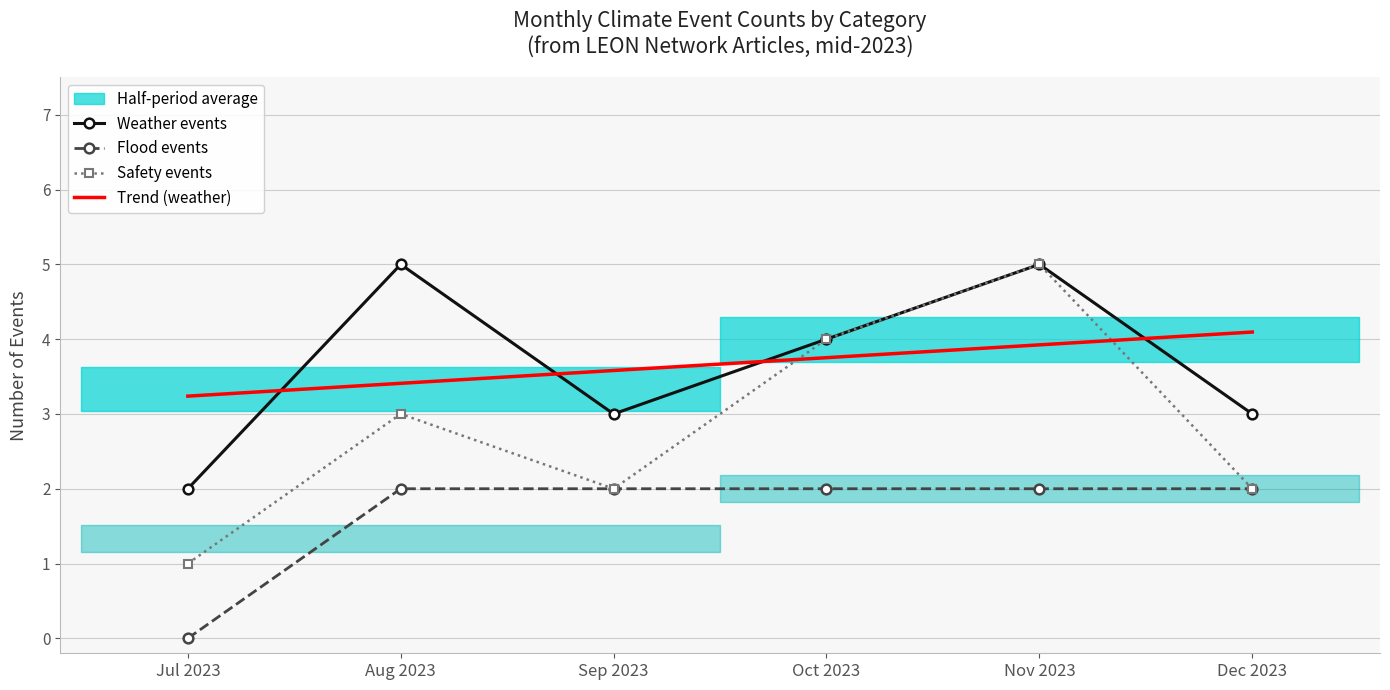

At which label is Safety events closest to 3?

Aug 2023